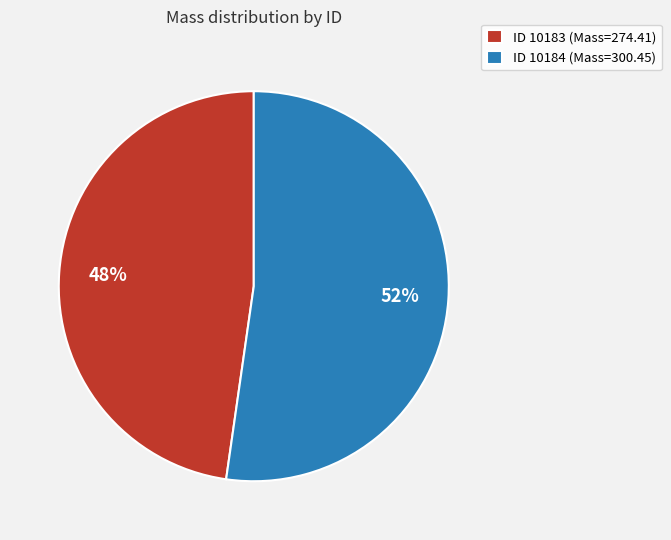

Which slice represents more than half of the pie?

ID 10184 (Mass=300.45)